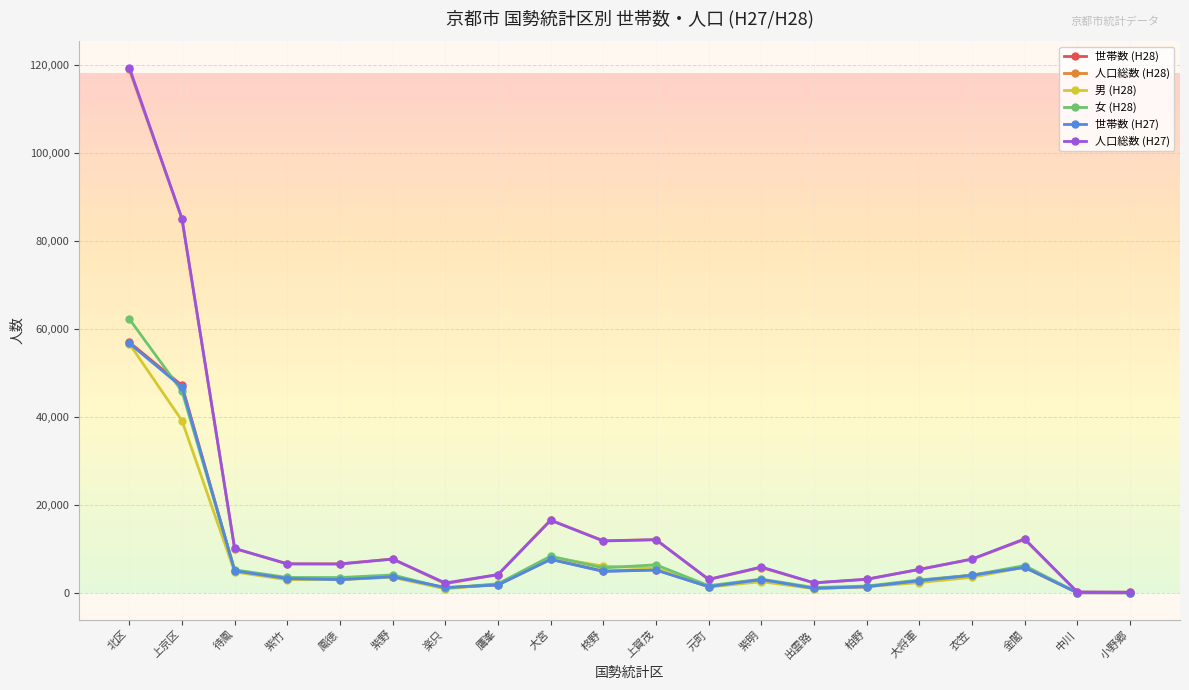

What is the sum of all 男 (H28) values?

152637